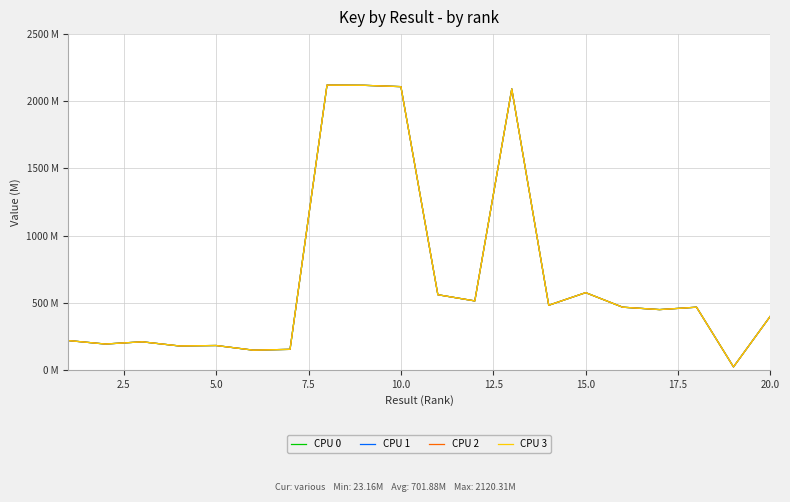

What are all the series names shown in the legend?

CPU 0, CPU 1, CPU 2, CPU 3